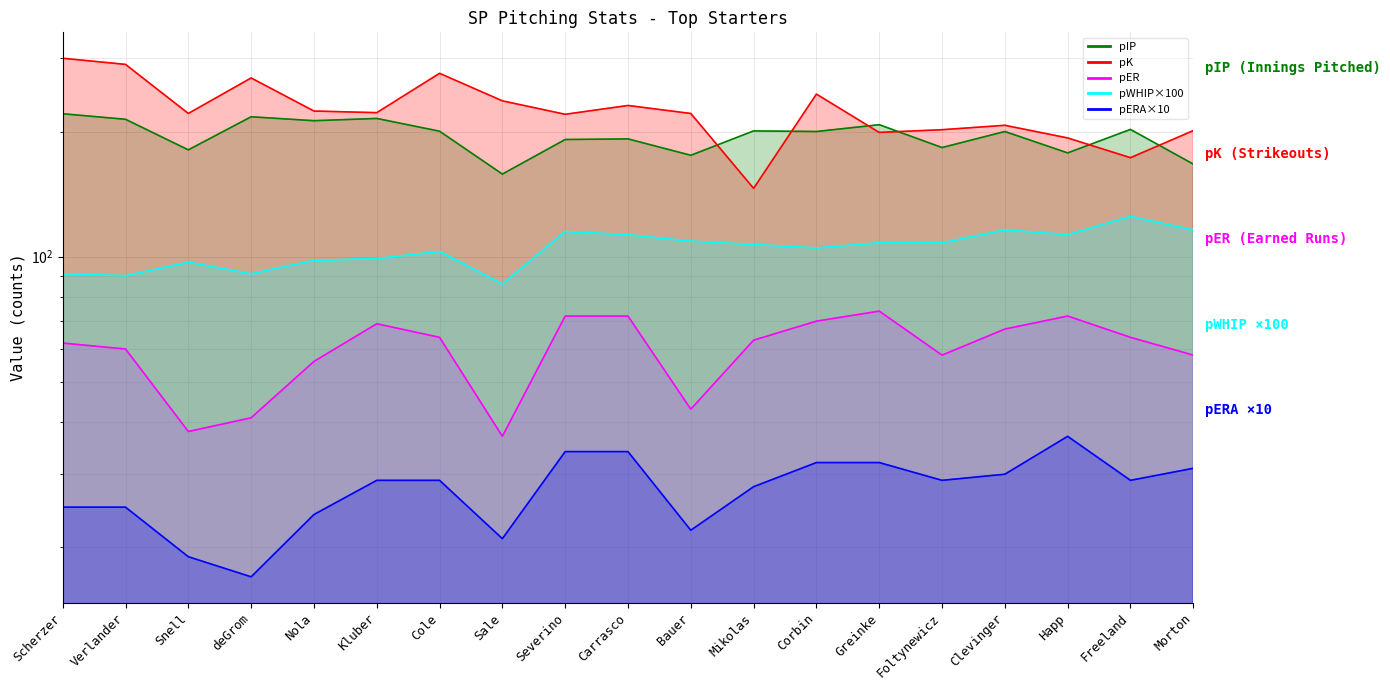

Between Snell and Freeland, which is larger?

Freeland